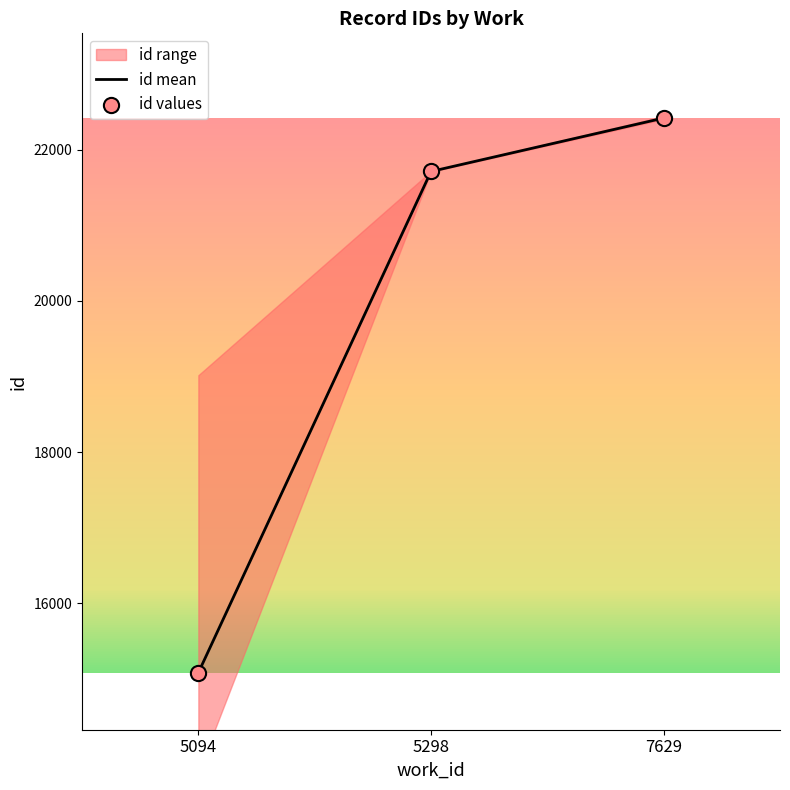

At which category is the sum across all series the highest?

7629